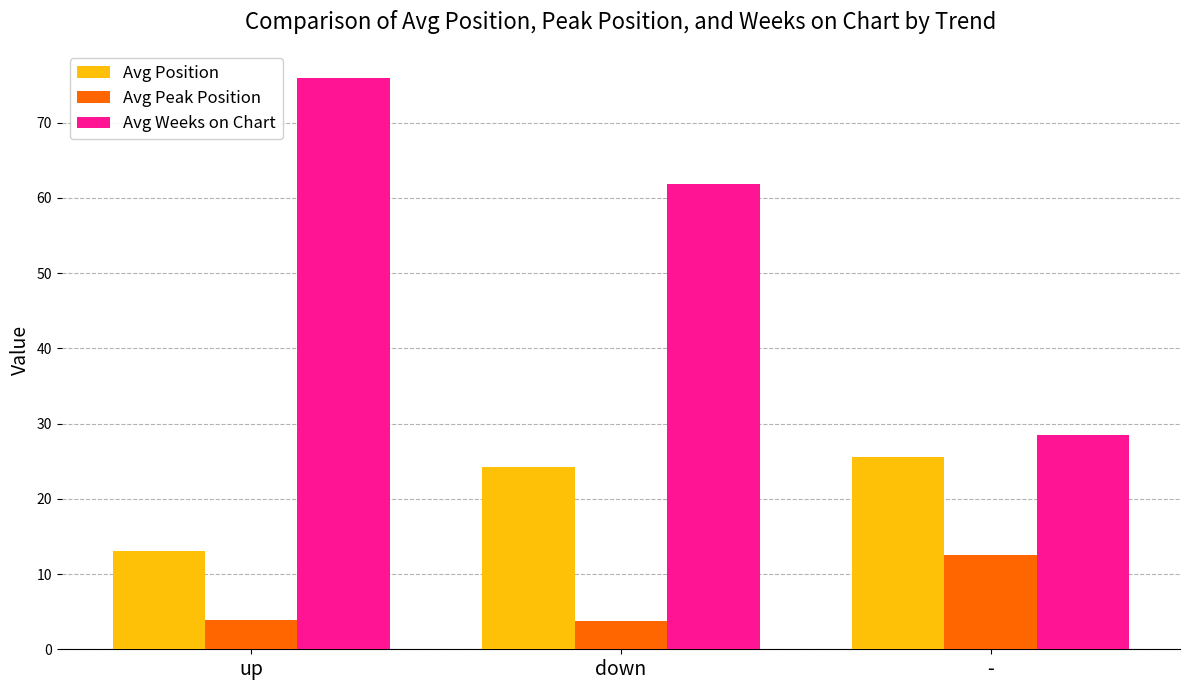

What value does the Avg Peak Position series have at -?

12.5